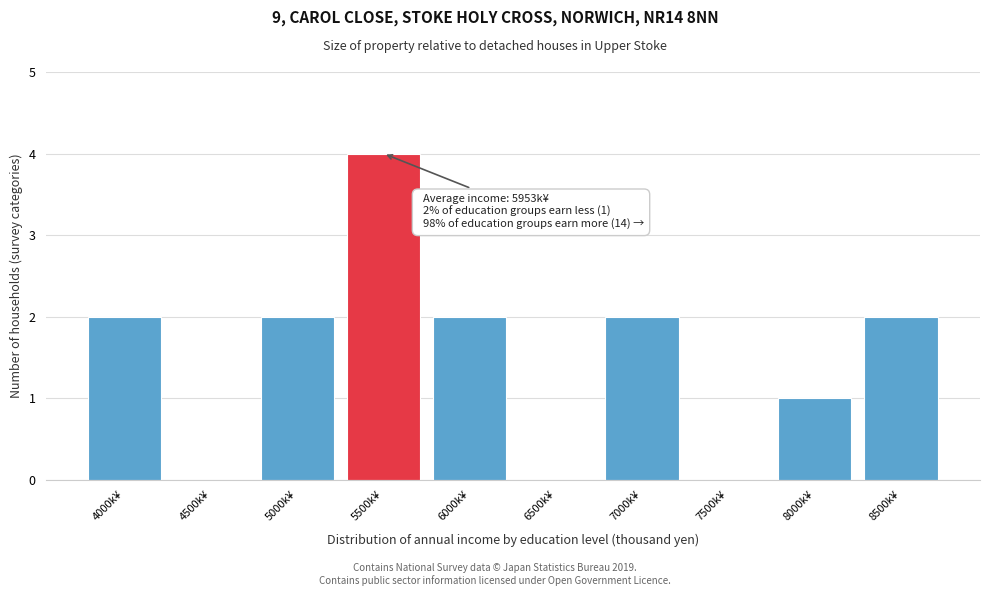

Reading left to right, list all the values displayed in this chart.

4000k¥=2	4500k¥=0	5000k¥=2	5500k¥=4	6000k¥=2	6500k¥=0	7000k¥=2	7500k¥=0	8000k¥=1	8500k¥=2